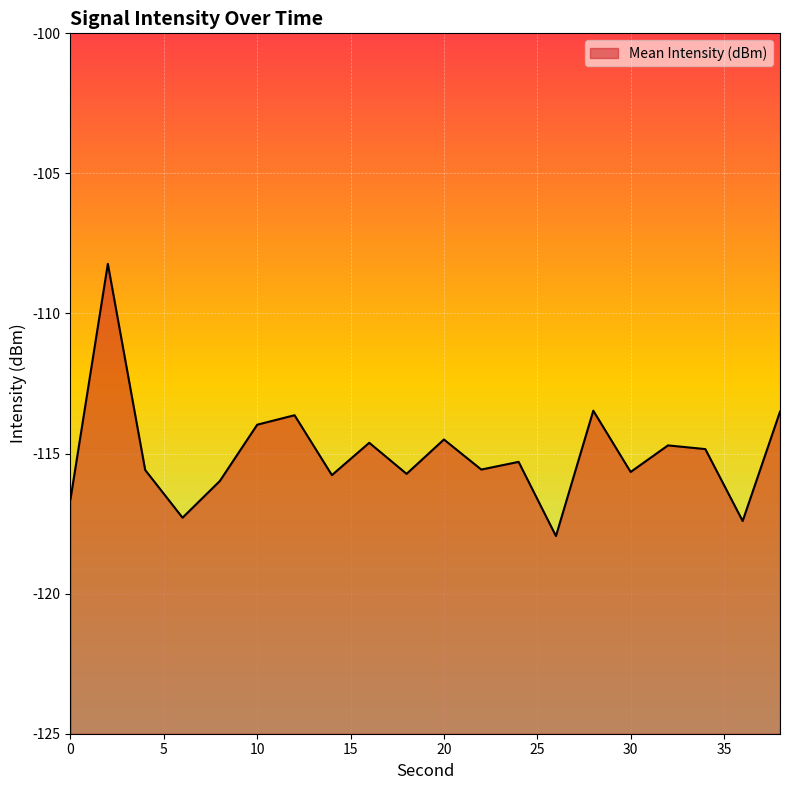

What is the difference between the maximum and minimum values?

9.7